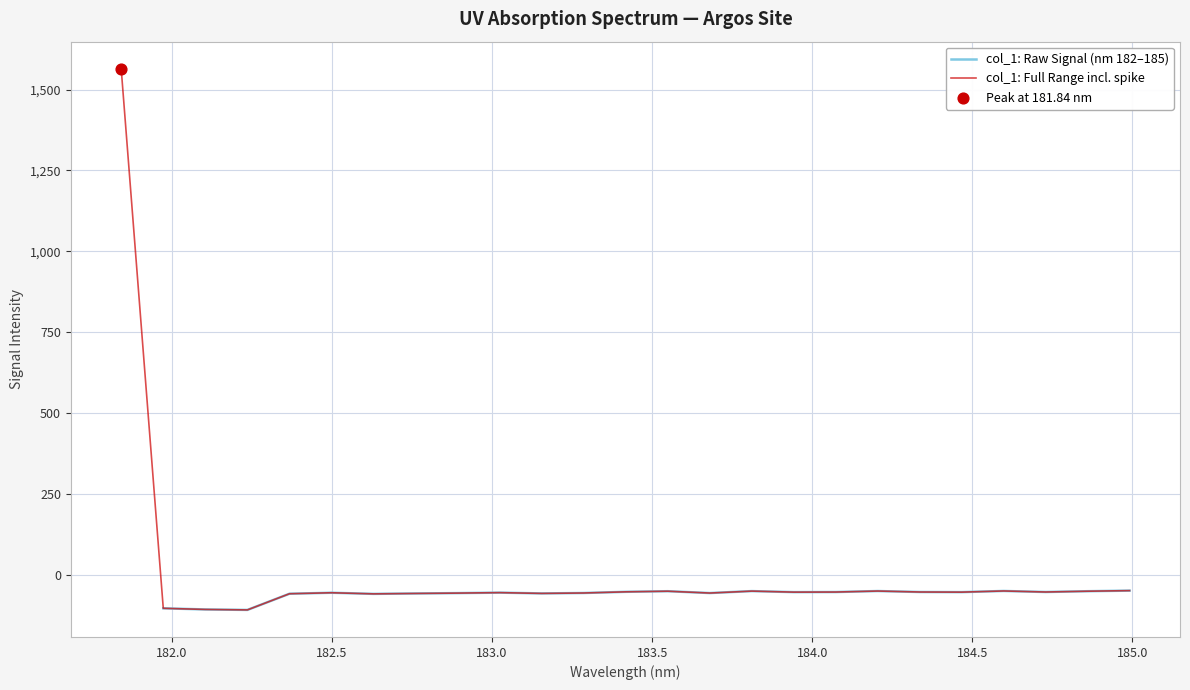

What is the change in value from 181.9732053322 to 182.3673257152?

+45.0